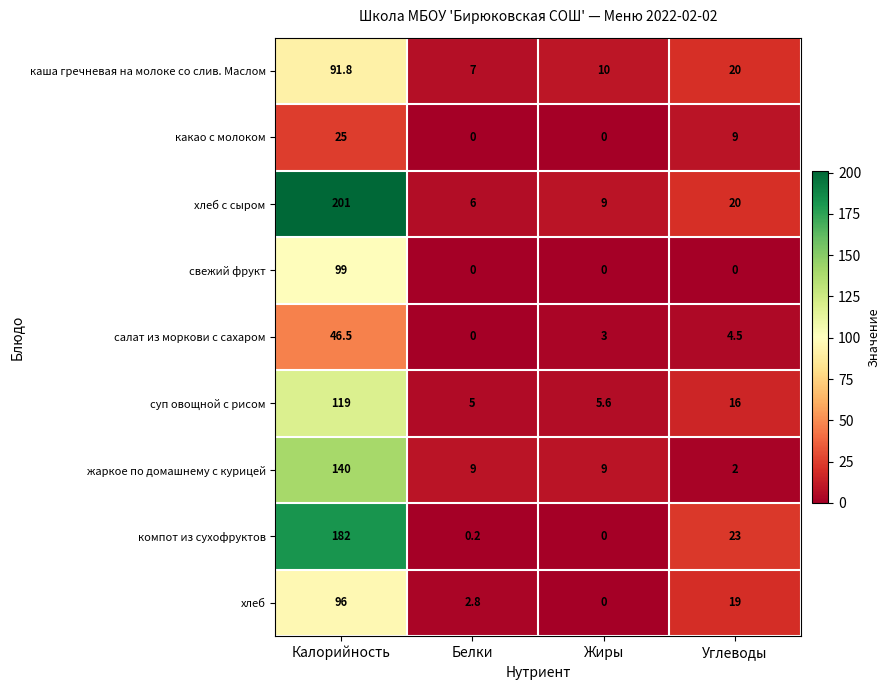

What is the sum of the хлеб с сыром values at Белки and Жиры?

15.0